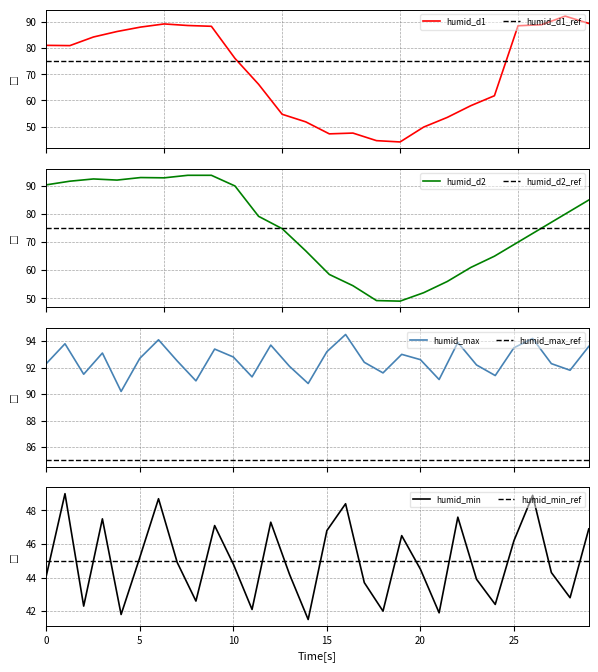

True or false: humid_max_ref and humid_max cross at least once.

False